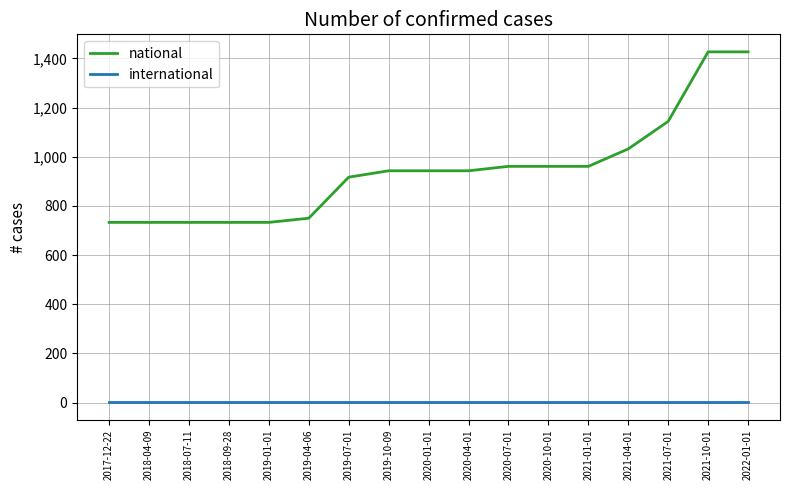

What position from the right is 2020-04-01?

8